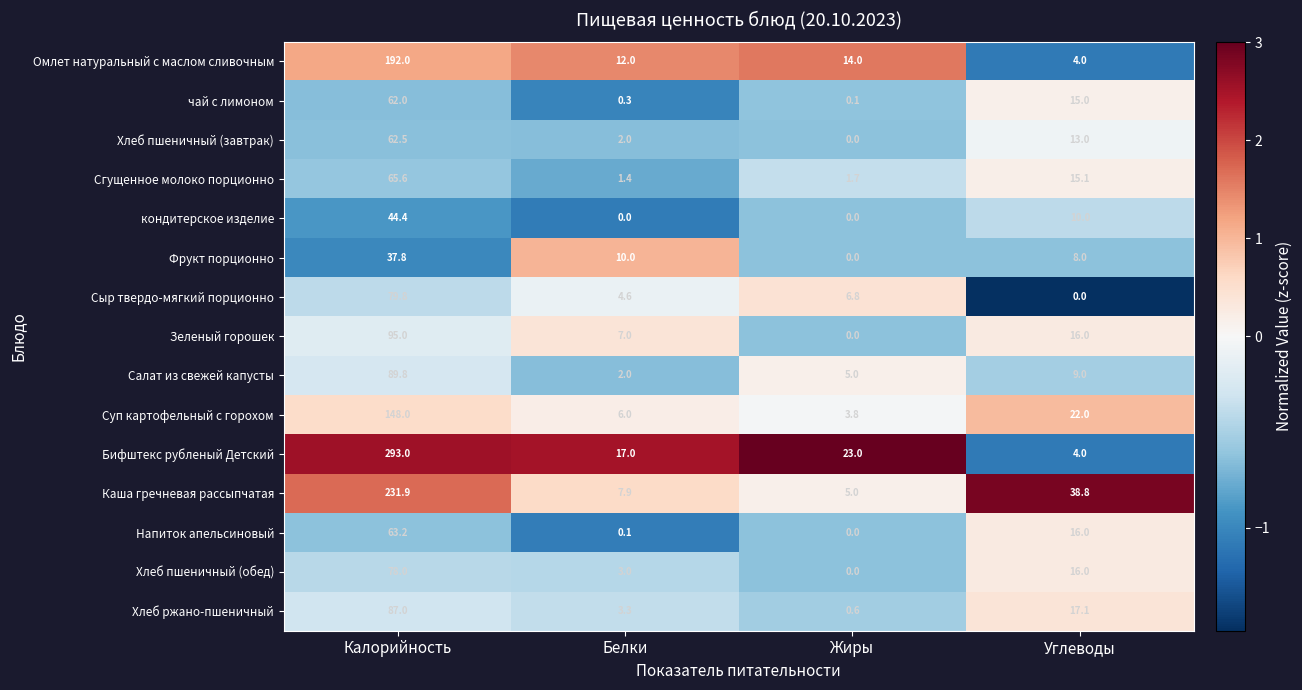

Which label corresponds to the largest value in the chart?

Калорийность